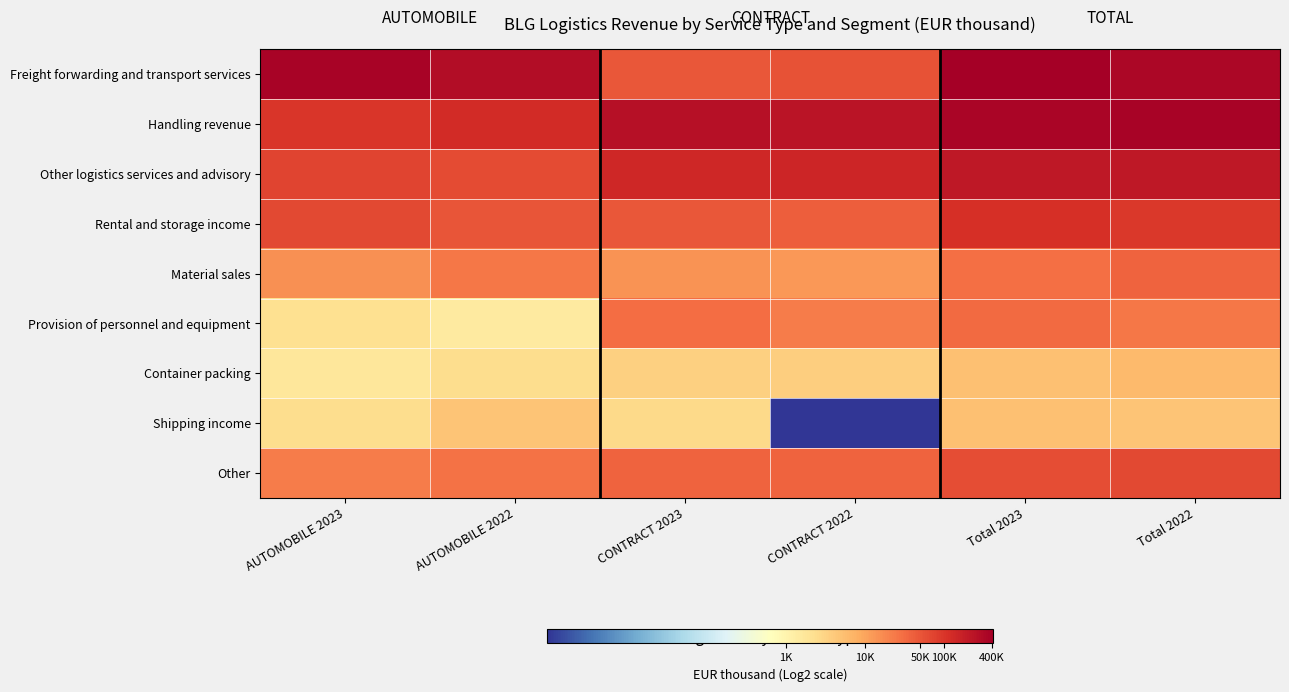

What is the spread (max minus min) of values at AUTOMOBILE 2022?

7.6